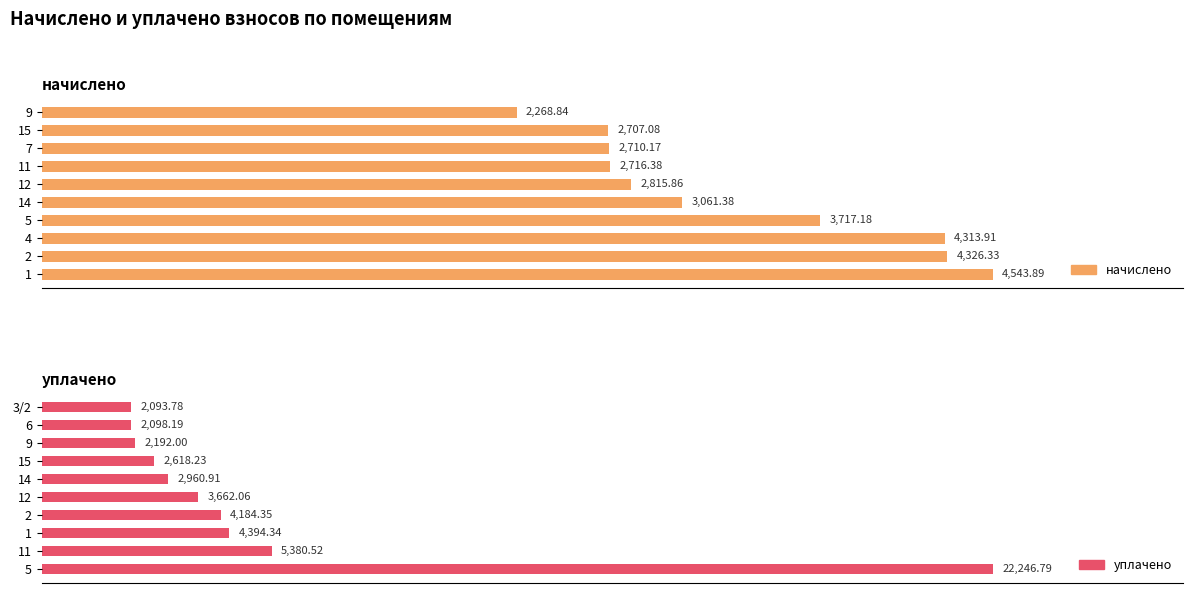

What is the difference between the maximum and minimum values in the начислено series?

2275.1